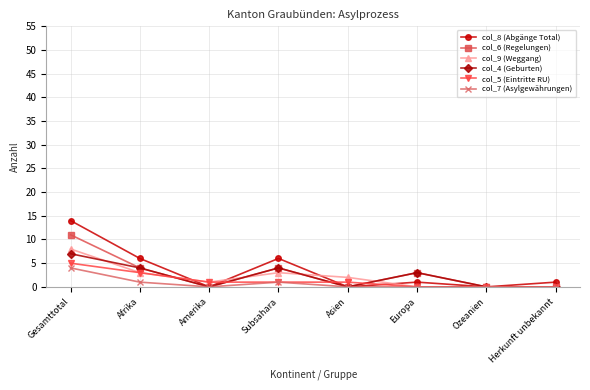

What is the label of the 2nd point from the left?

Afrika